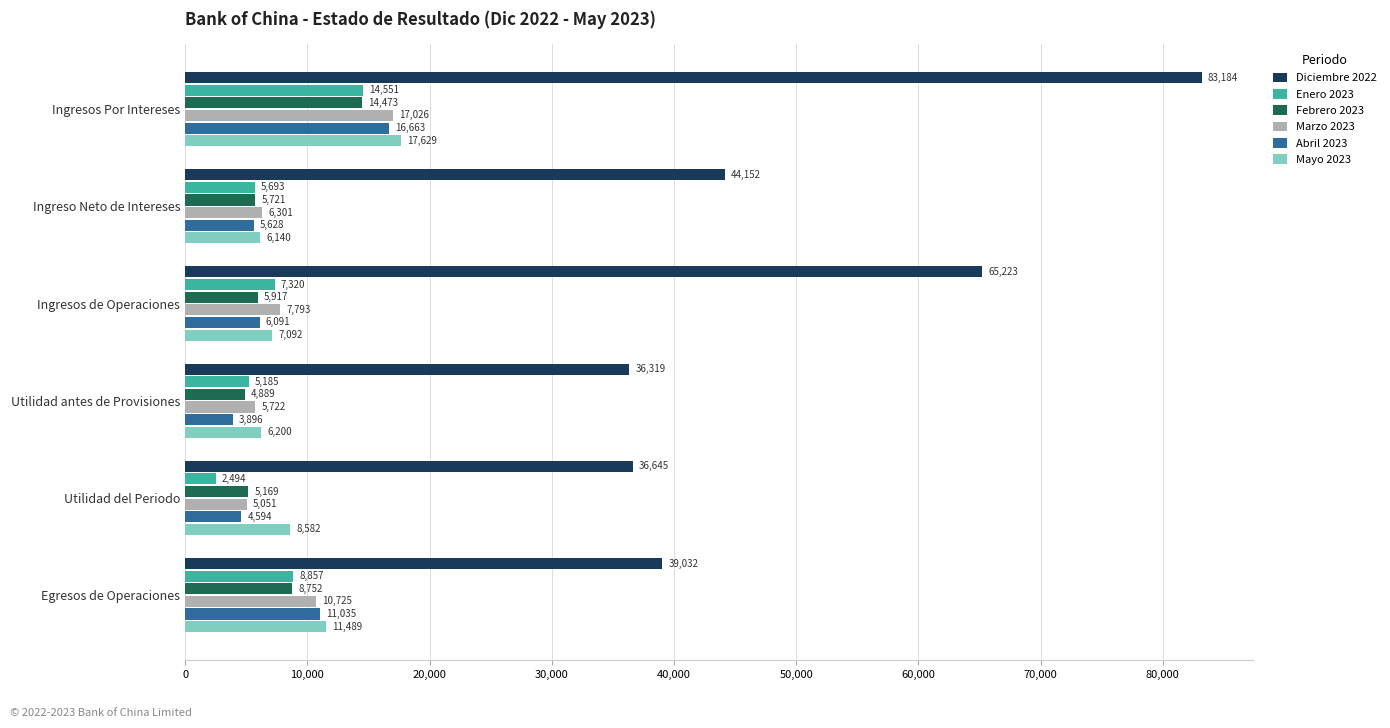

What is the difference between the maximum and minimum values in the Mayo 2023 series?

11489.0